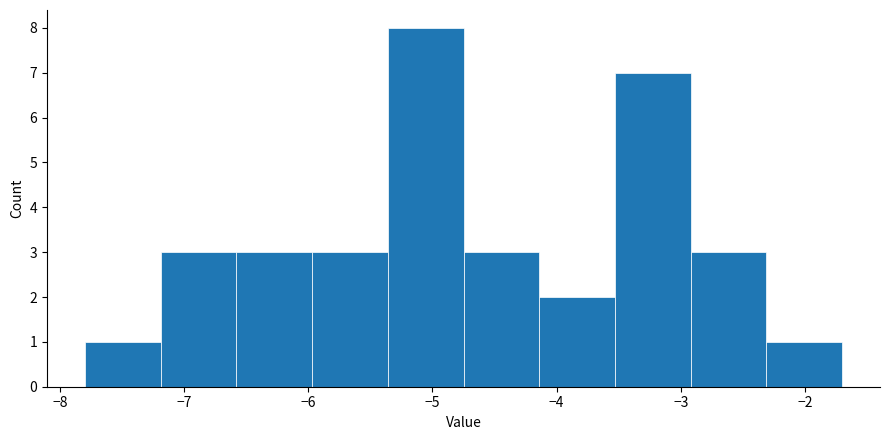

Reading left to right, transcribe this chart: for each bar, give the range it covers on the x-axis and its height. Neither the bar edges nor the heights are printed on the chart, so give them approximately, as read against the axes.

-7.80 to -7.19: 1
-7.19 to -6.58: 3
-6.58 to -5.97: 3
-5.97 to -5.36: 3
-5.36 to -4.75: 8
-4.75 to -4.14: 3
-4.14 to -3.53: 2
-3.53 to -2.92: 7
-2.92 to -2.31: 3
-2.31 to -1.70: 1